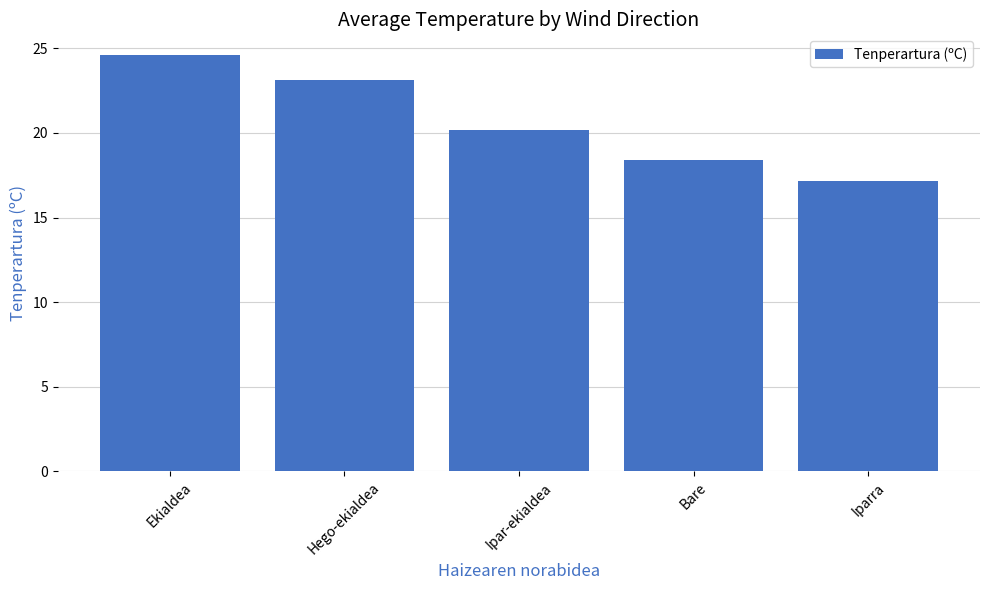

What position from the left is Bare?

4